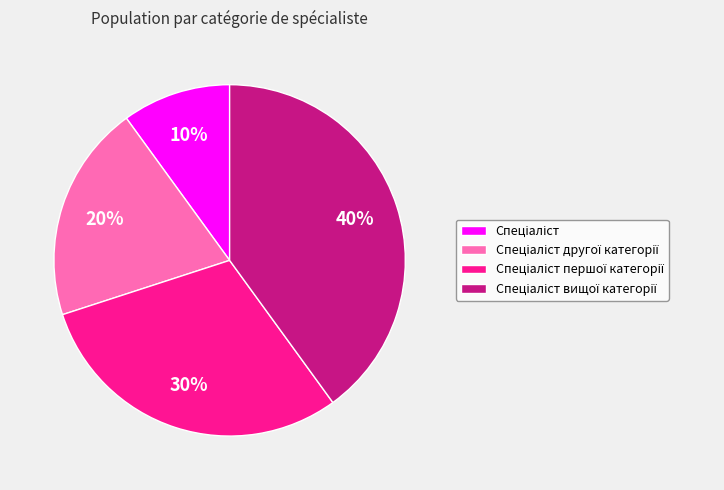

Is there any slice that represents more than half of the pie?

No